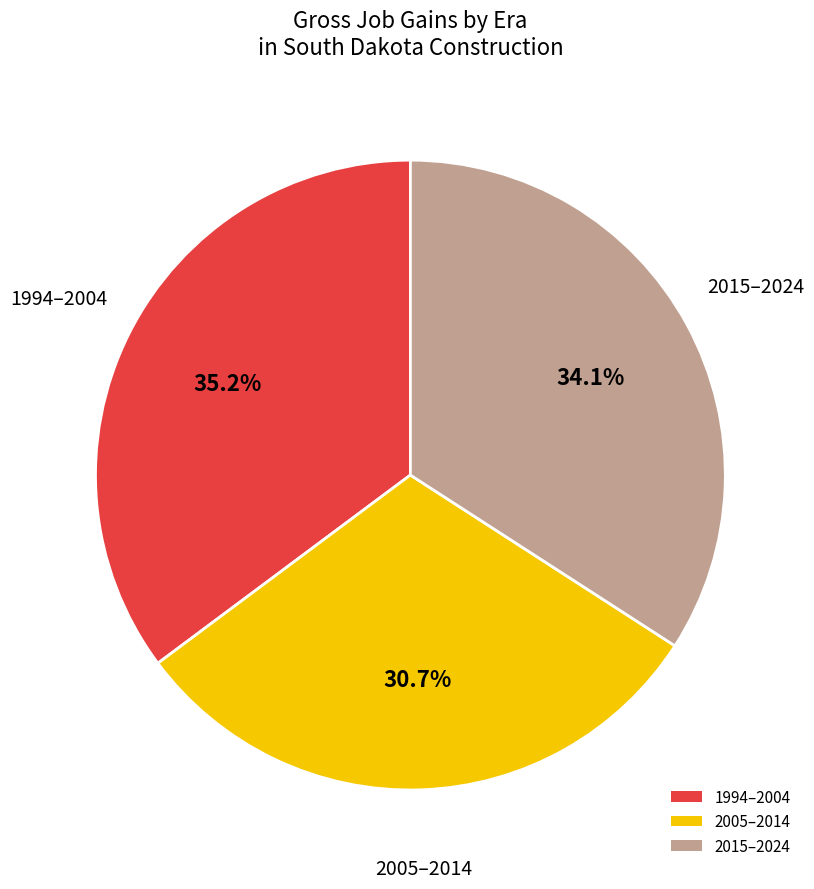

Rank the categories by value from highest to lowest.

1994–2004, 2015–2024, 2005–2014